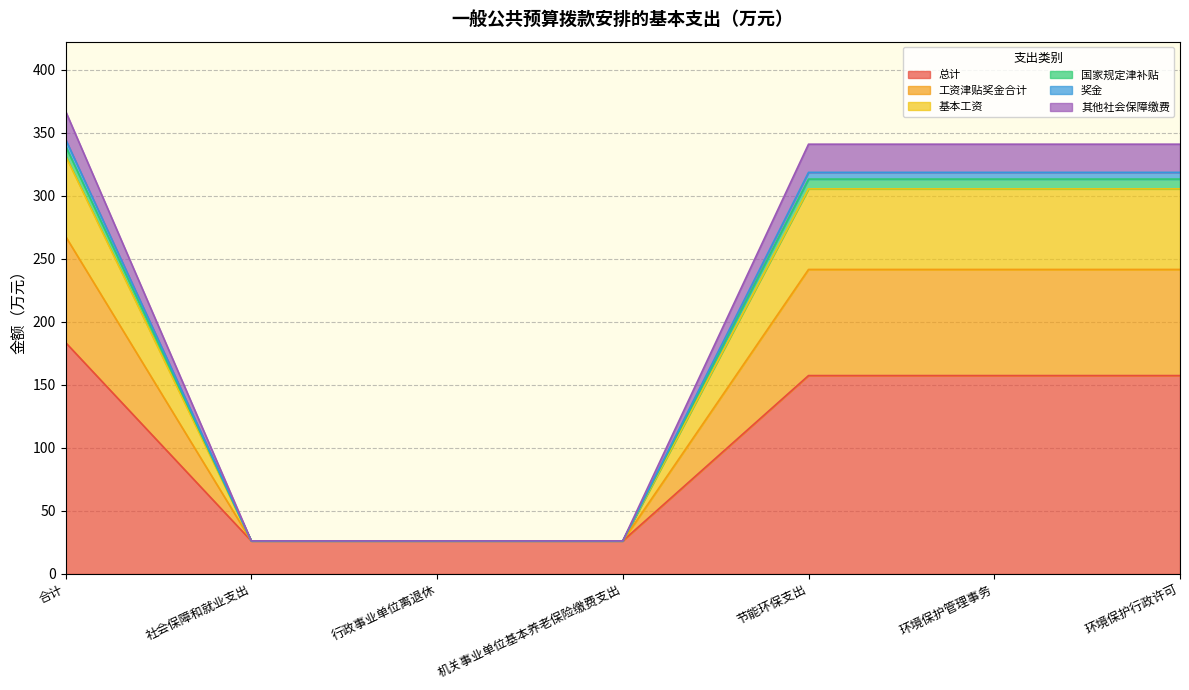

What position from the right is 合计?

7